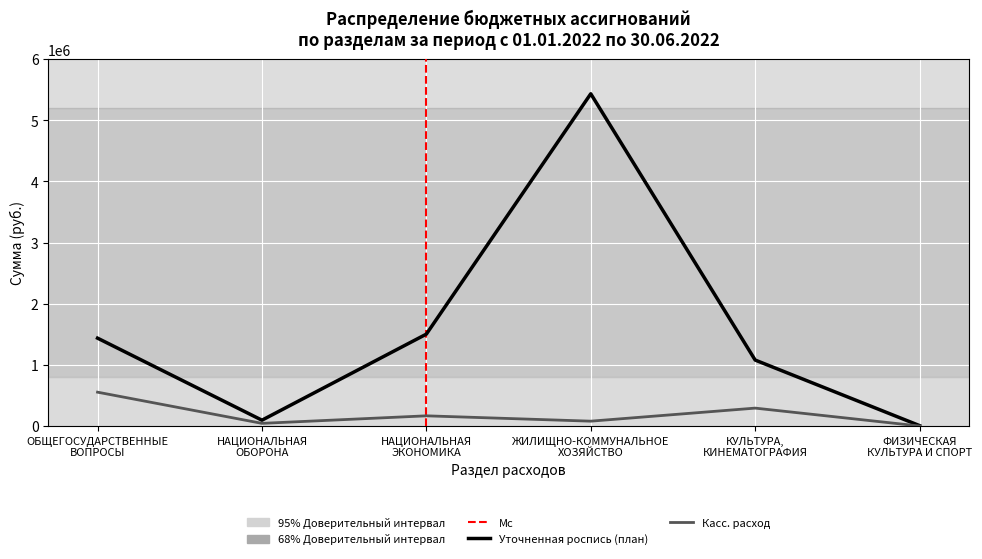

How many interior local peaks does the Касс. расход series have?

2